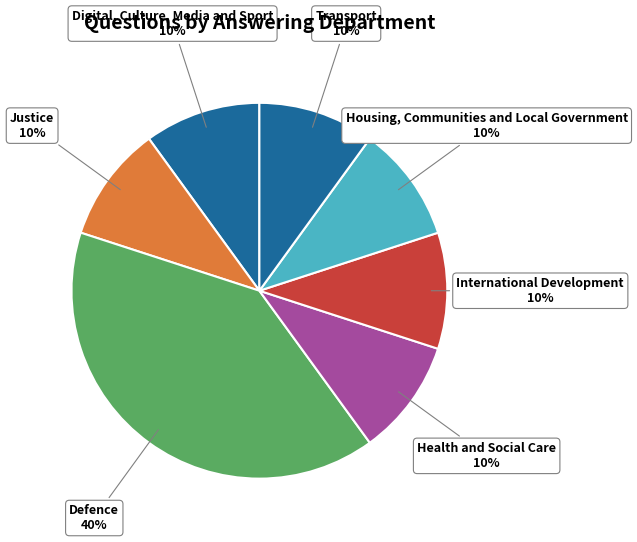

Does Defence represent more than half of the total?

No